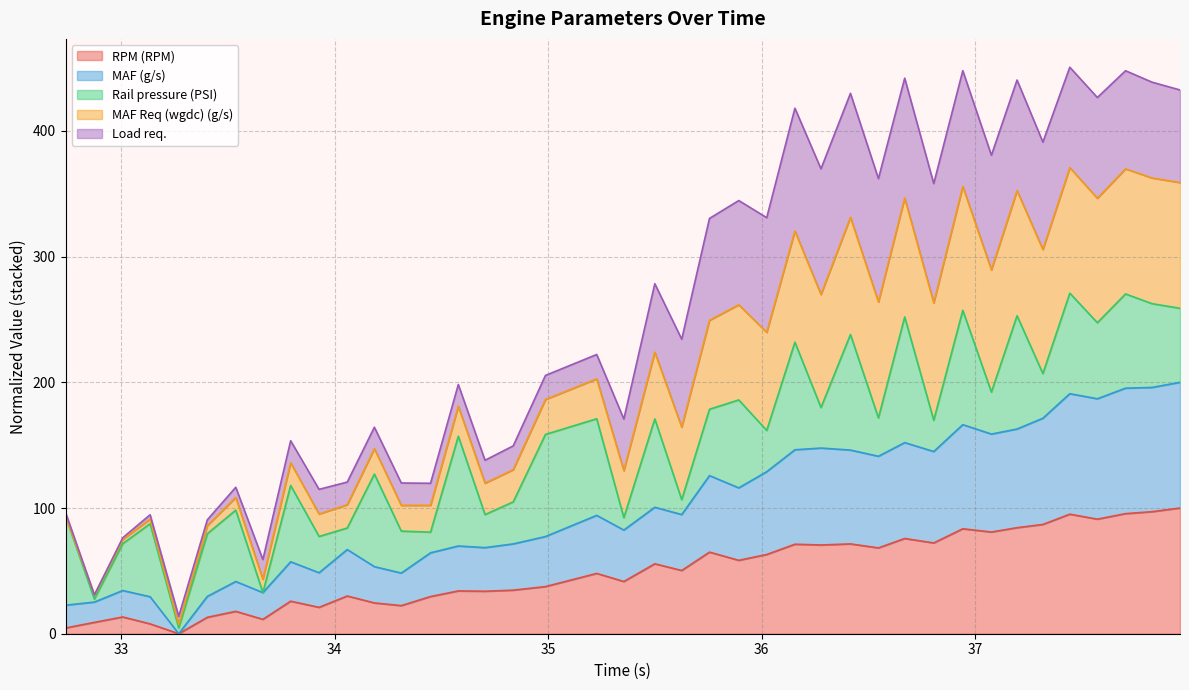

At how many categories does at least one series exceed 218?

21